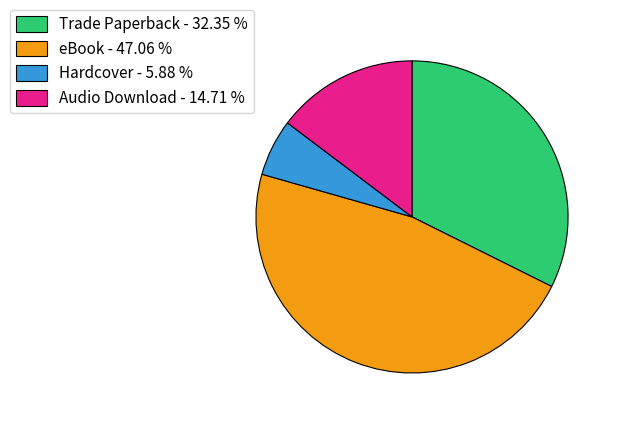

How many slices are in this pie chart?

4